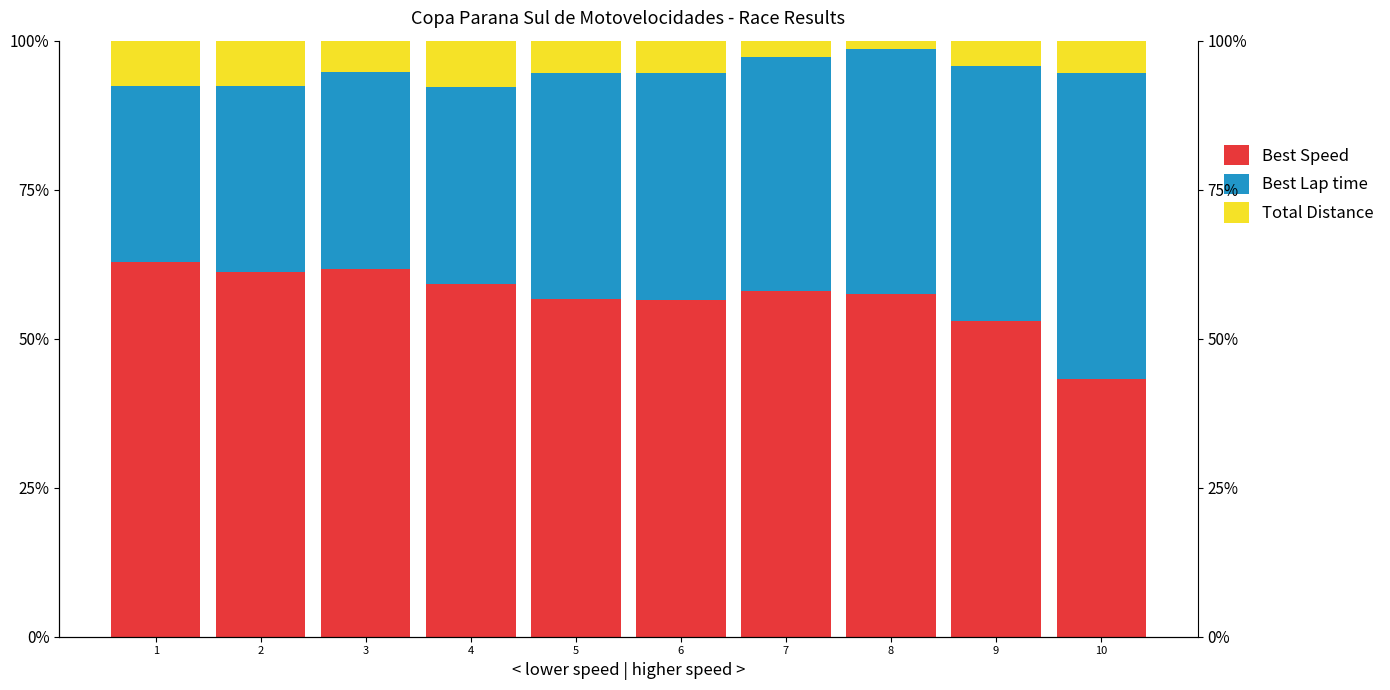

At which category is the sum across all series the highest?

3